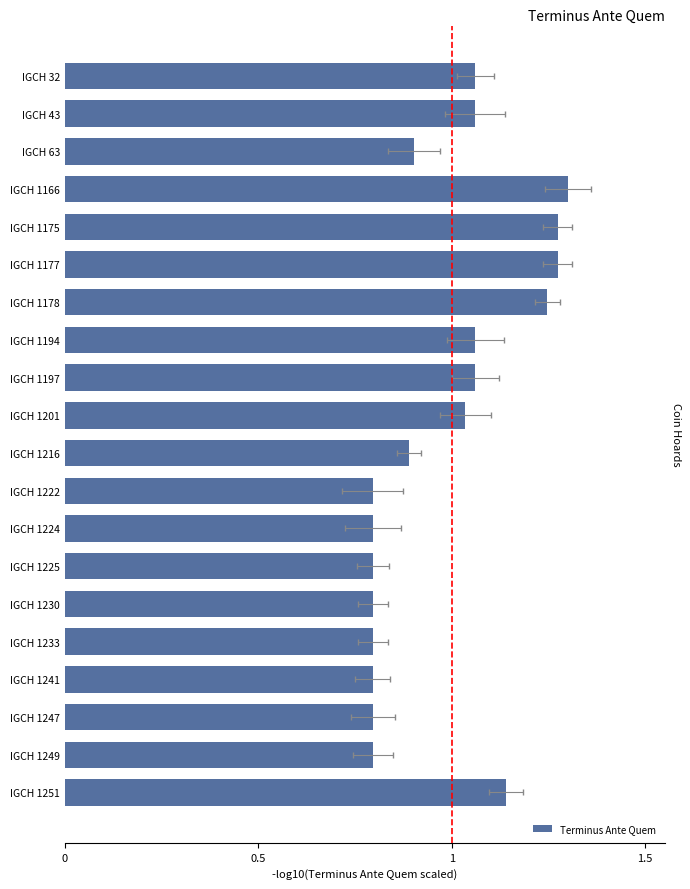

Which has a higher value, IGCH 43 or IGCH 1251?

IGCH 1251